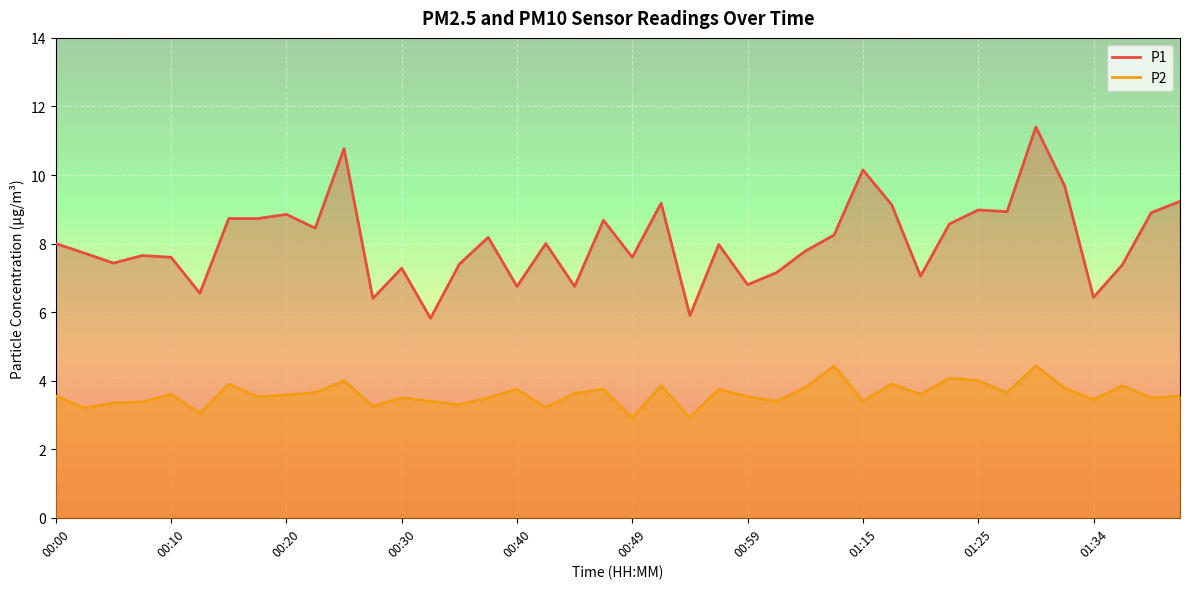

What is the total value across all series at 35?

13.5